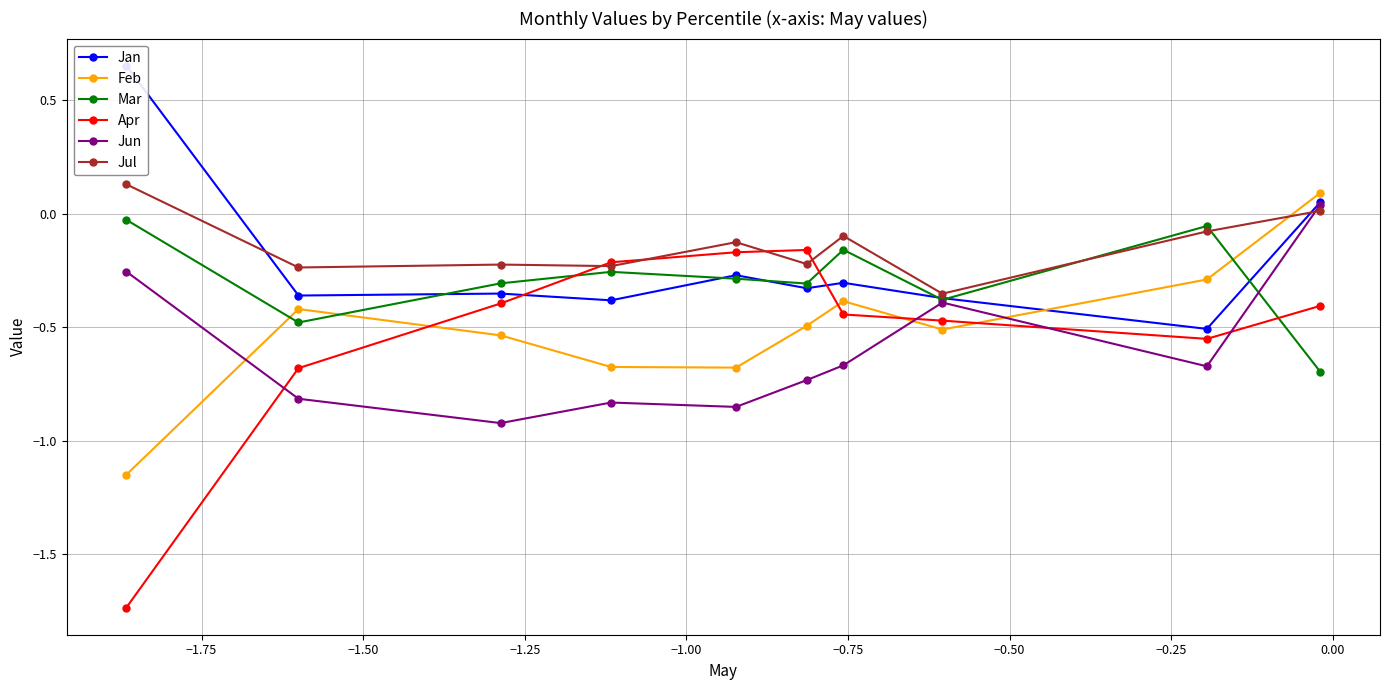

How many intersections are there between Mar and Apr?

3